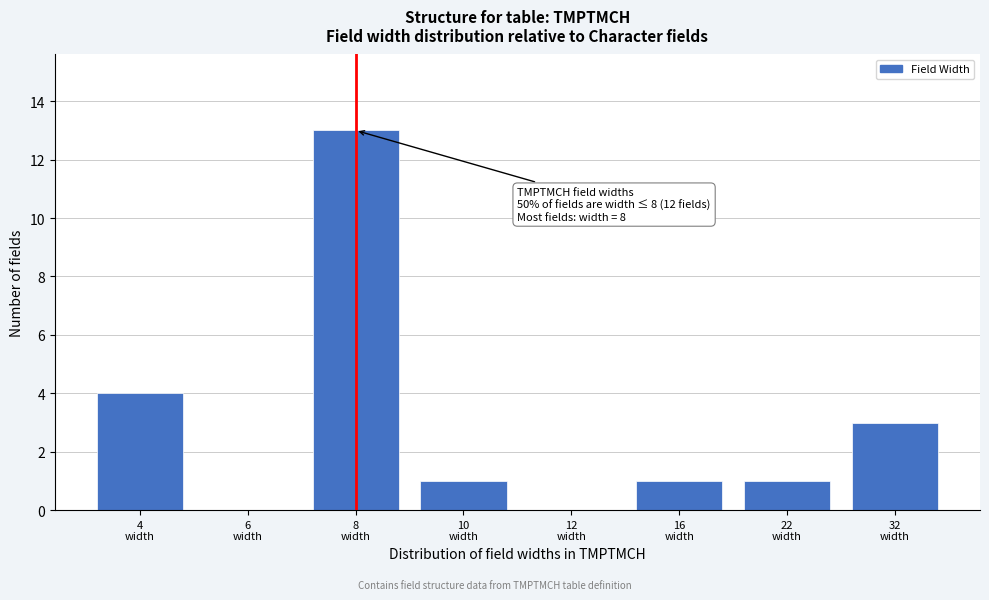

What is the sum of all values?

23